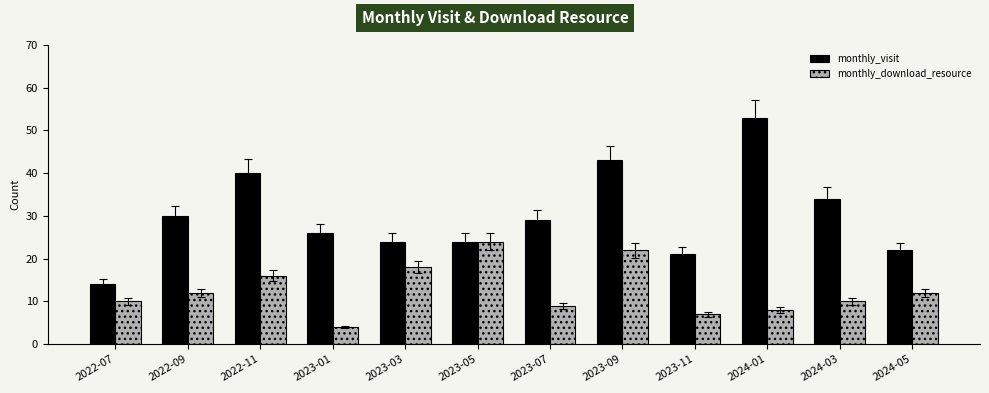

List the series in order of their overall mean, lowest first.

monthly_download_resource, monthly_visit